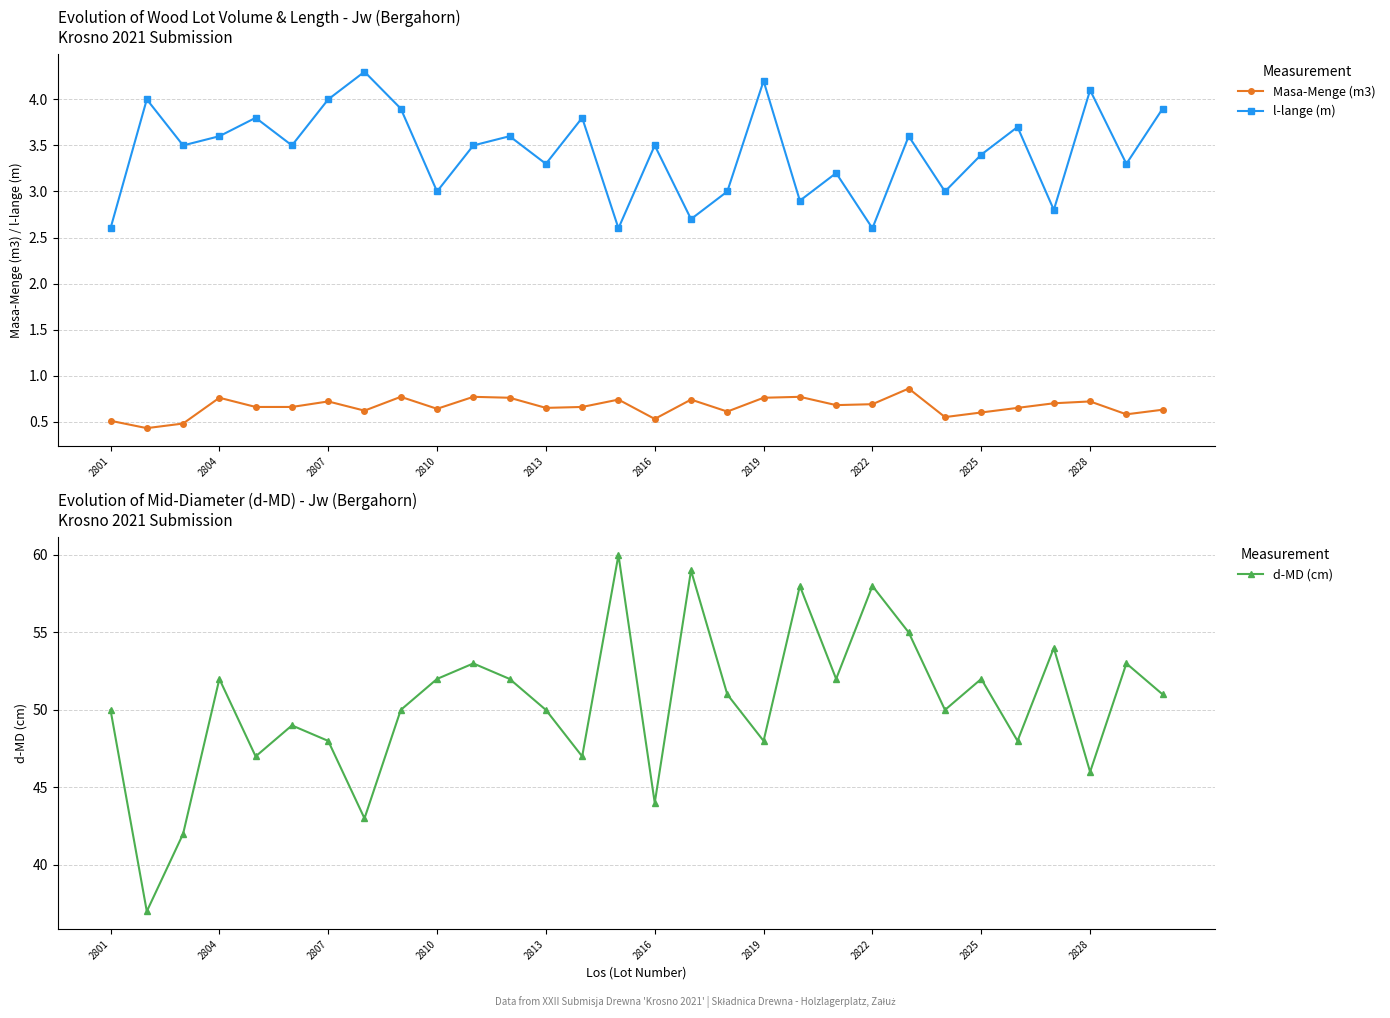

Is this an area chart (filled region under the line)?

No